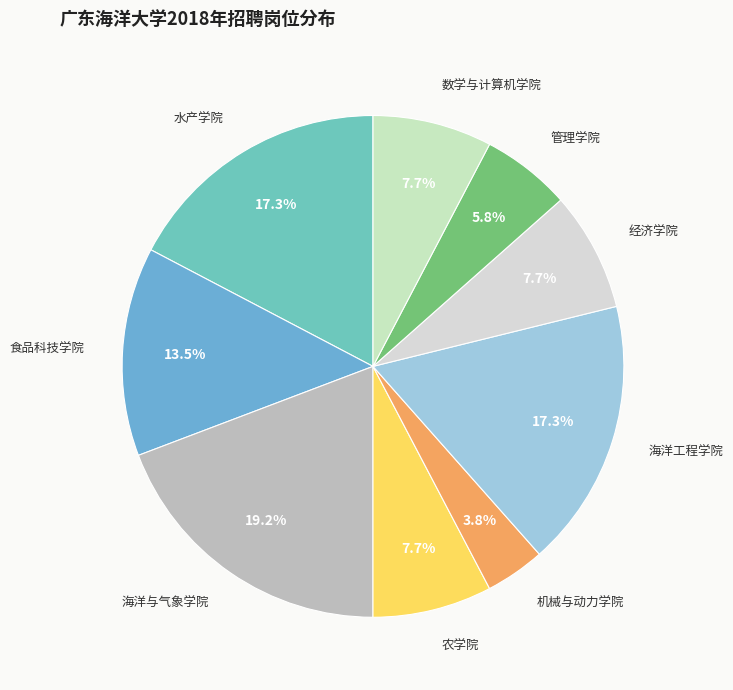

To the nearest percent, what is the difference between the 数学与计算机学院 and 水产学院 slice percentages?

10%